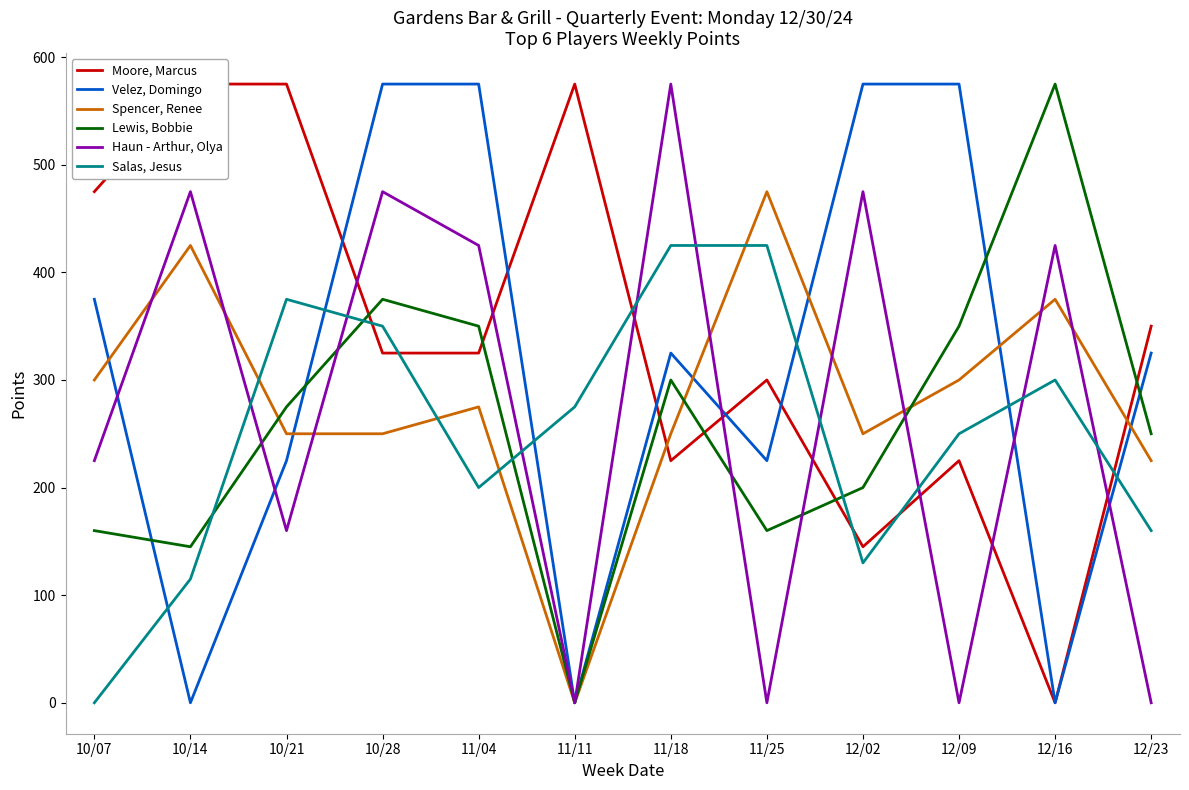

What is the label of the 11th point from the left?

12/16